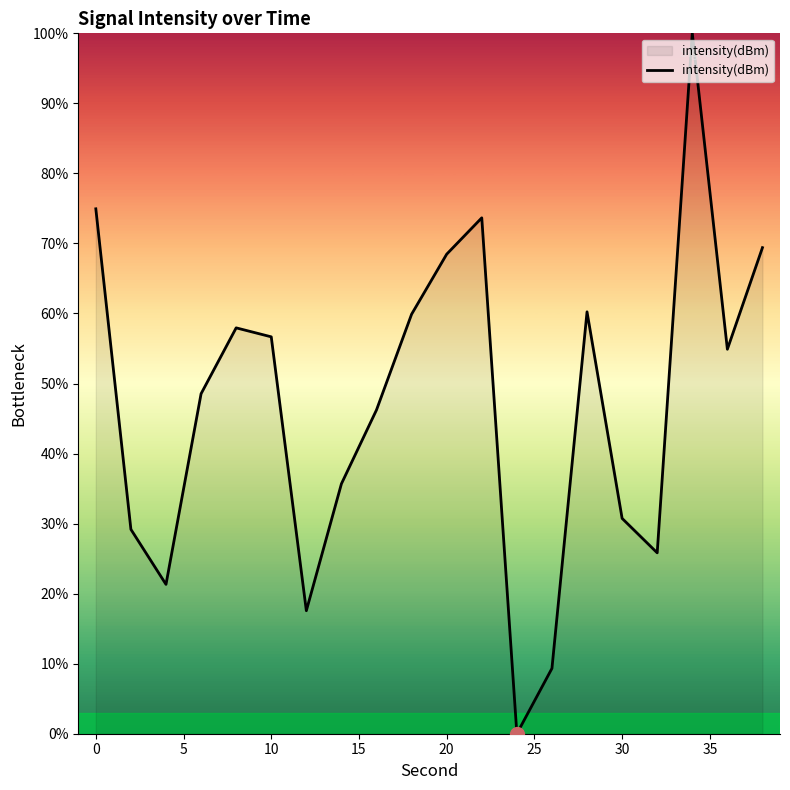

How many values exceed 54?

10